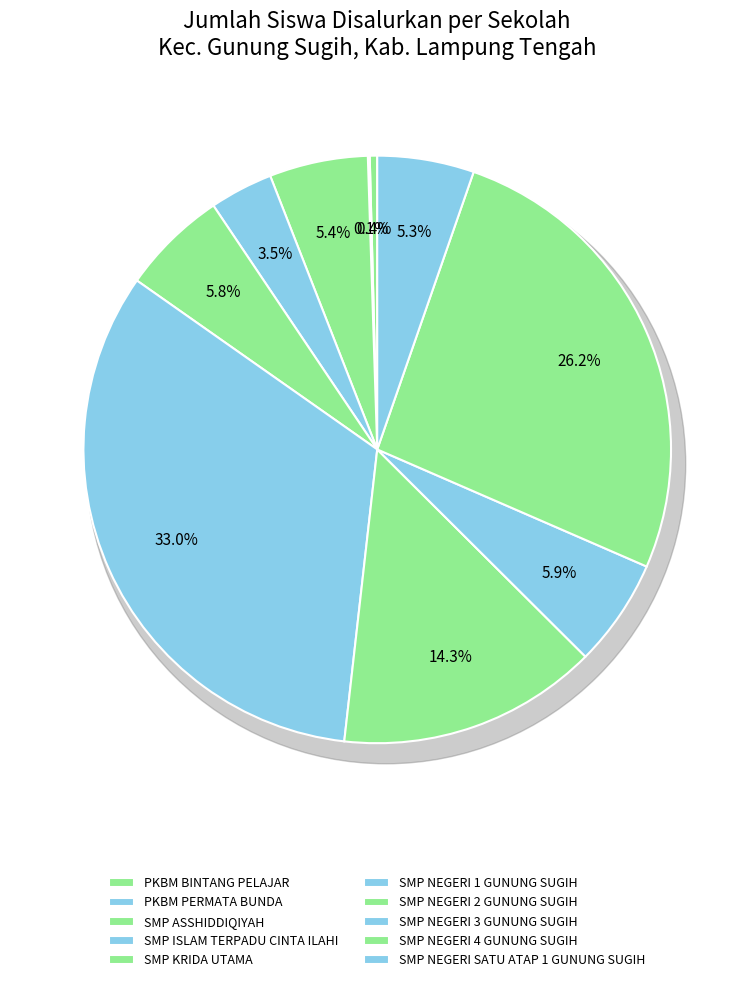

Which category has the smallest portion of the pie?

PKBM PERMATA BUNDA